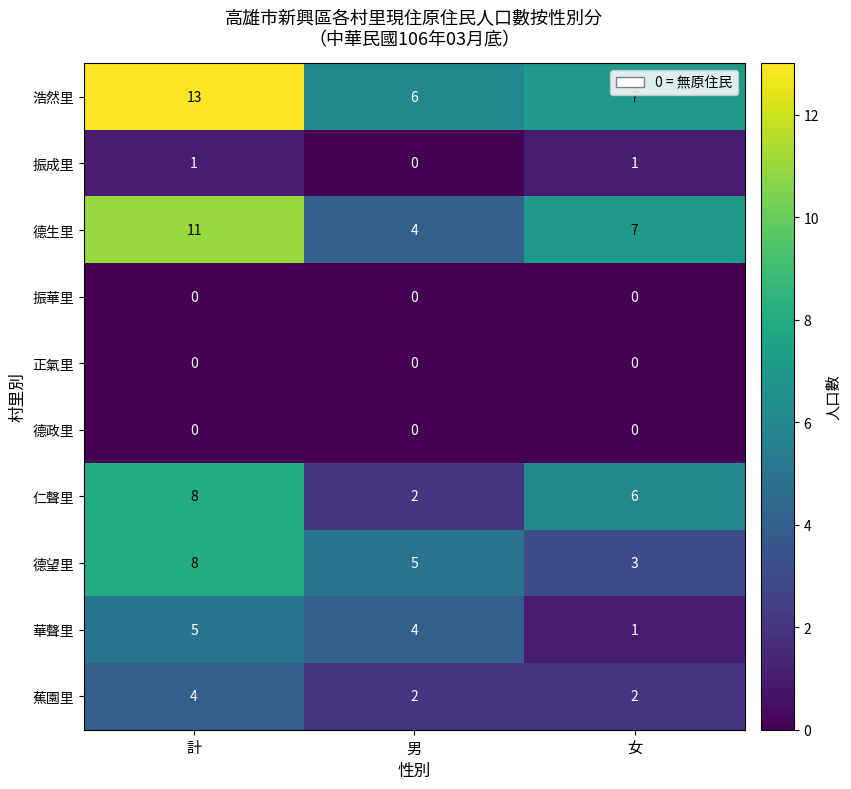

Reading left to right, list all the values displayed in this chart.

浩然里: 13	6	7
振成里: 1	0	1
德生里: 11	4	7
振華里: 0	0	0
正氣里: 0	0	0
德政里: 0	0	0
仁聲里: 8	2	6
德望里: 8	5	3
華聲里: 5	4	1
蕉園里: 4	2	2